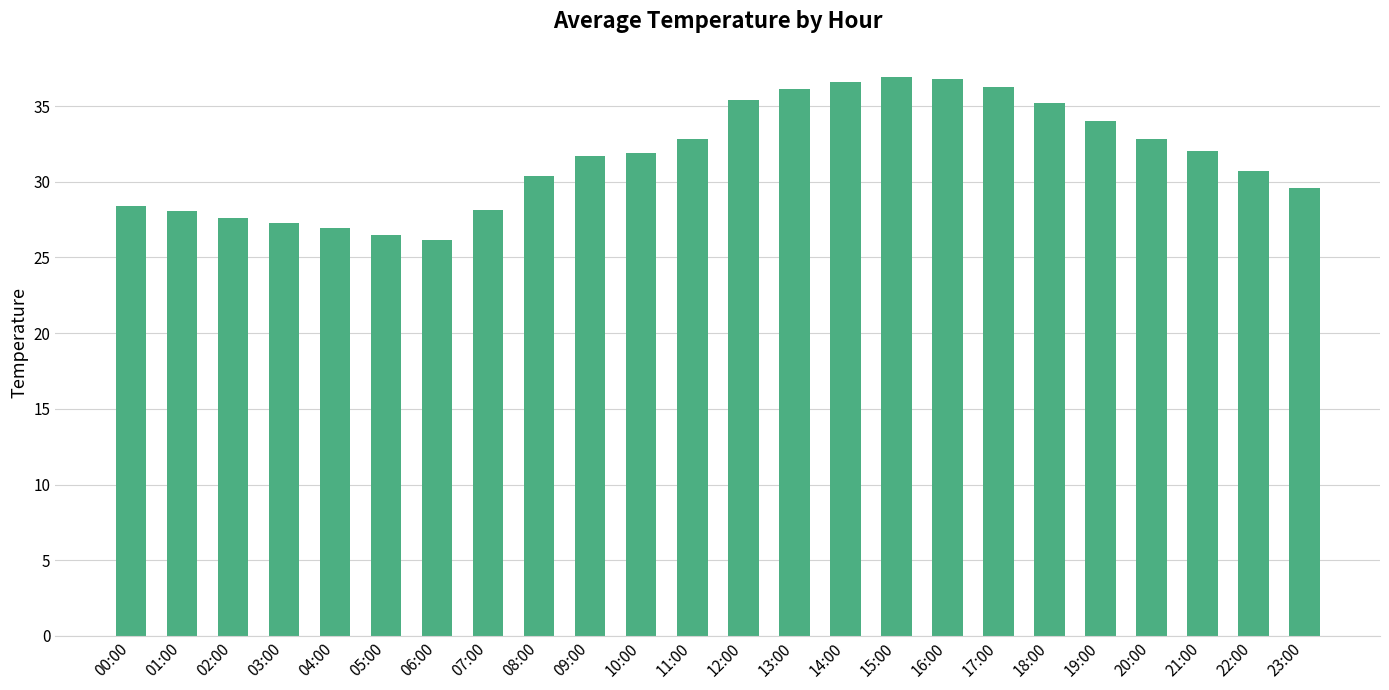

Does the chart contain any negative values?

No